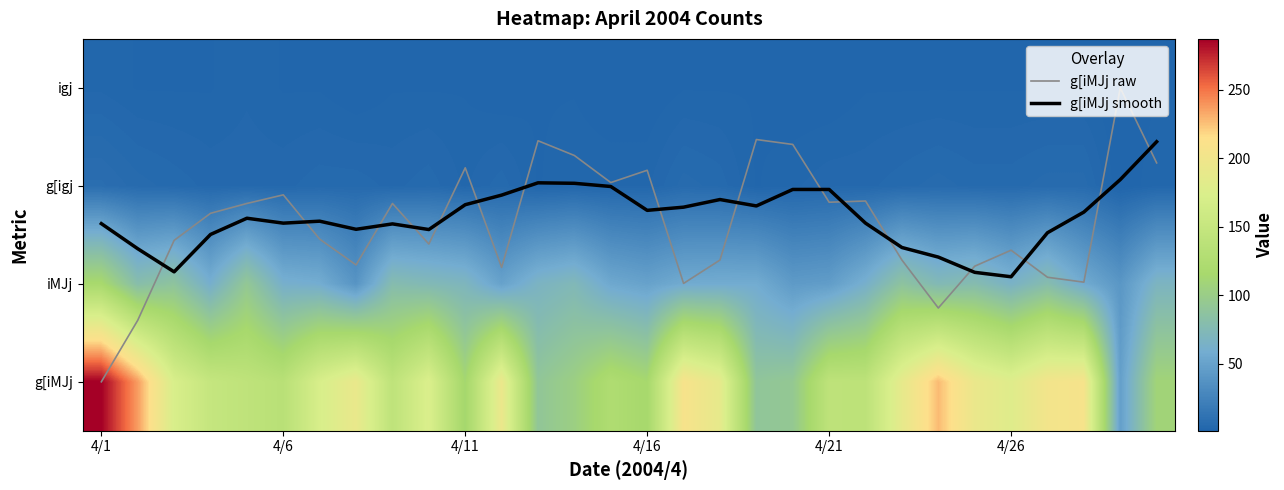

What is the spread (max minus min) of values at 4/6?

133.9